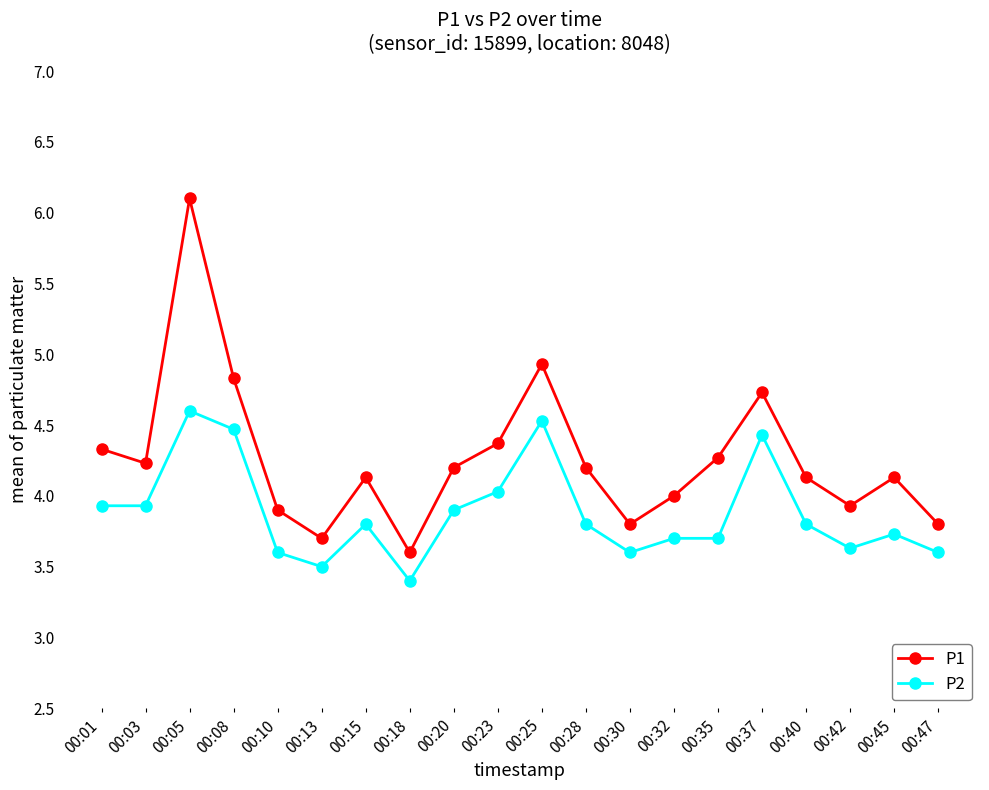

What is the average value of the P1 series?

4.3